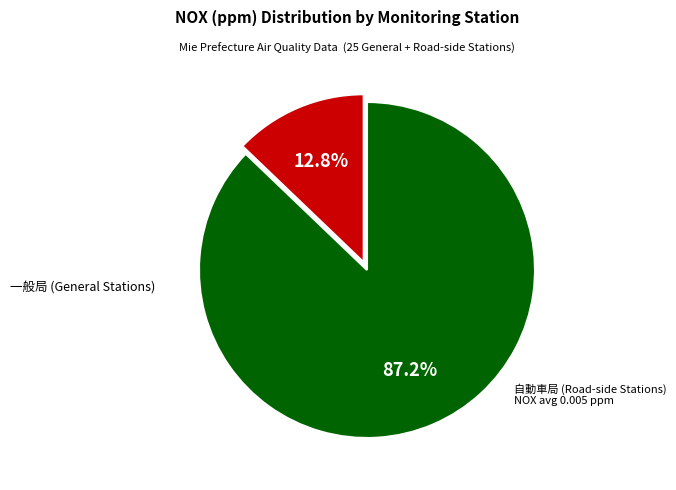

Is there any slice that represents more than half of the pie?

Yes